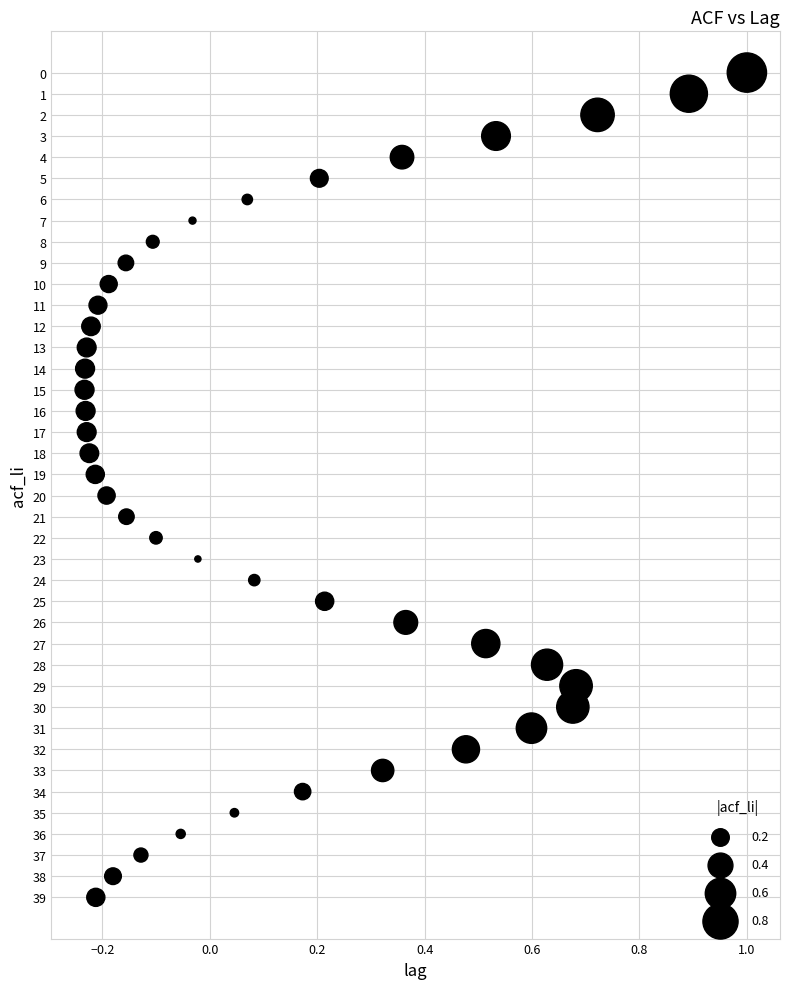

What is the range of Y values (max minus min)?

39